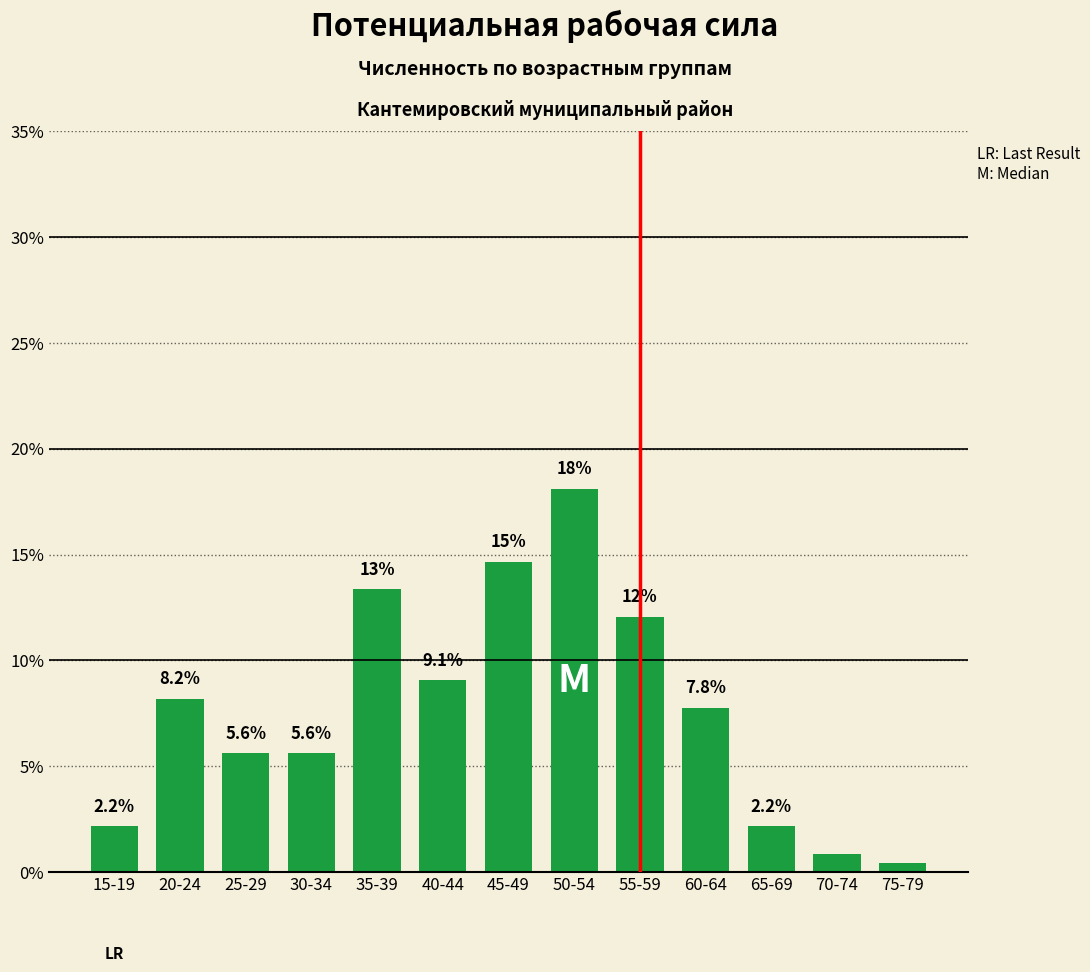

Where does the data first go above 7?

20-24